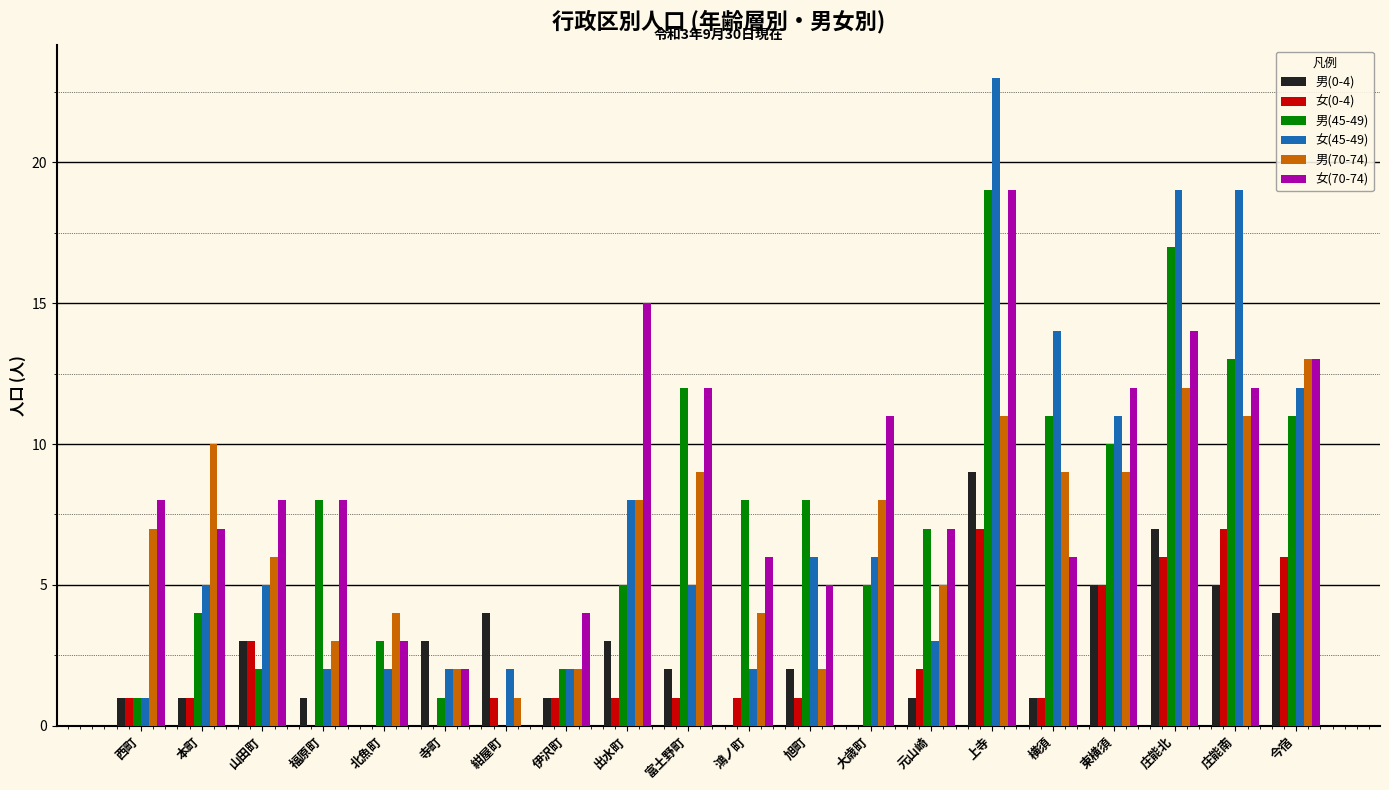

Count the number of data series in this chart.

6